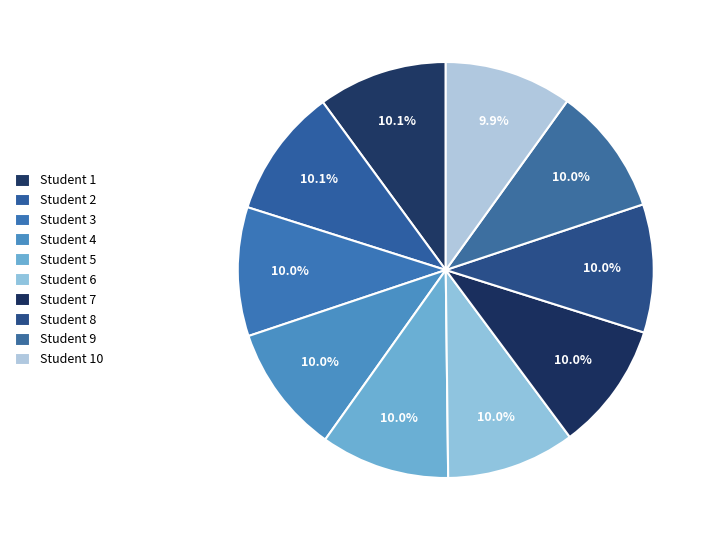

How many slices are in this pie chart?

10